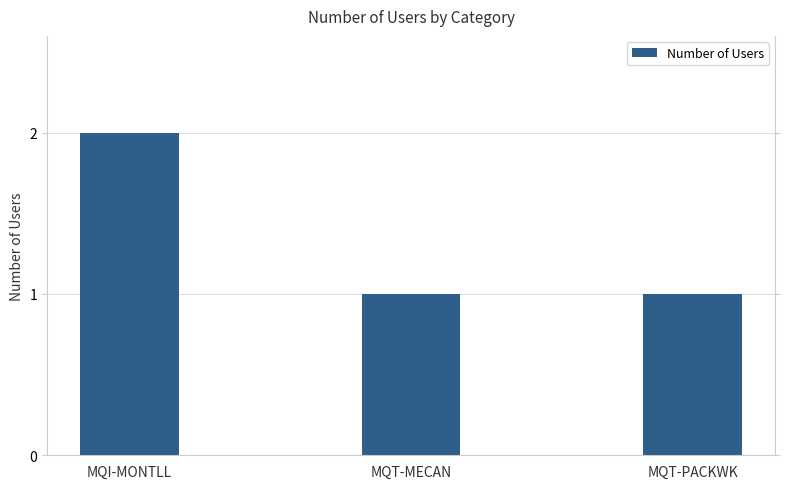

The chart shows a value of 4 at MQI-MONTLL. True or false?

False